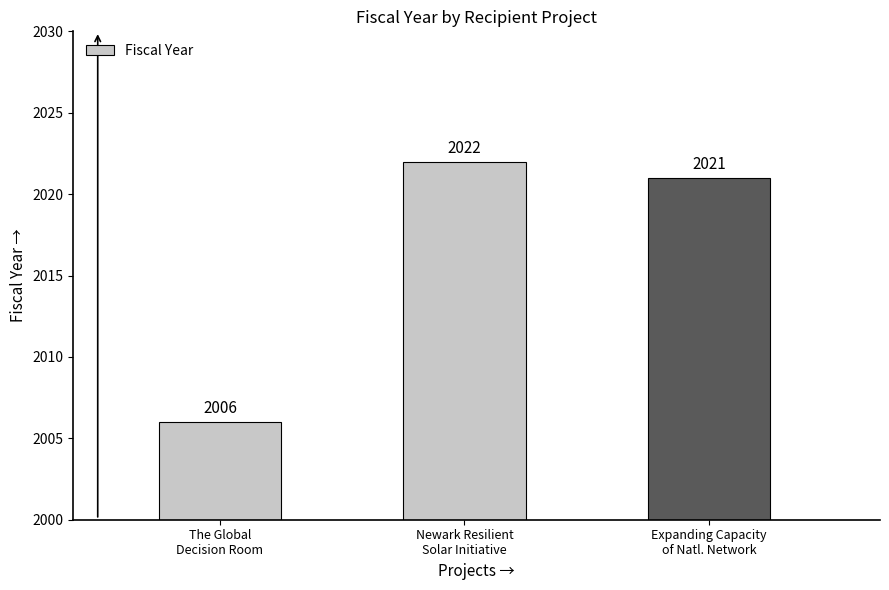

How many bars are there in total?

3